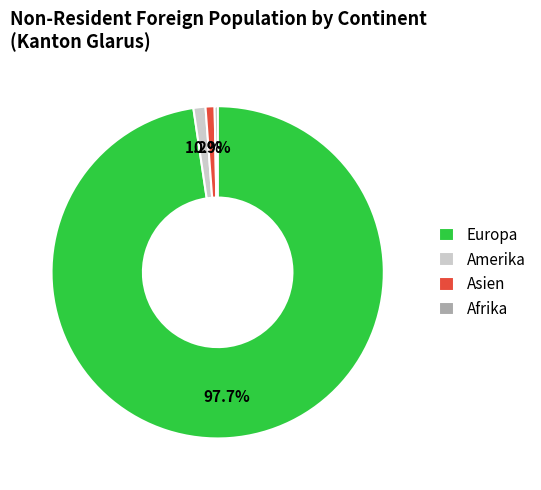

Is there any slice that represents more than half of the pie?

Yes